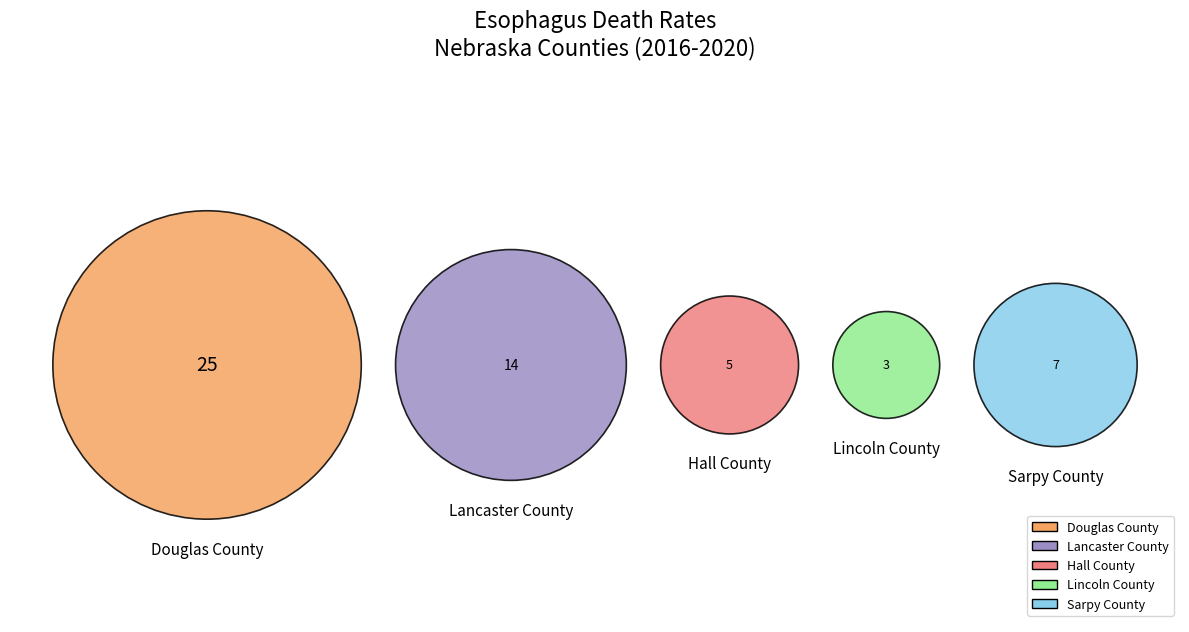

Rank the categories by value from highest to lowest.

Douglas County, Lancaster County, Sarpy County, Hall County, Lincoln County